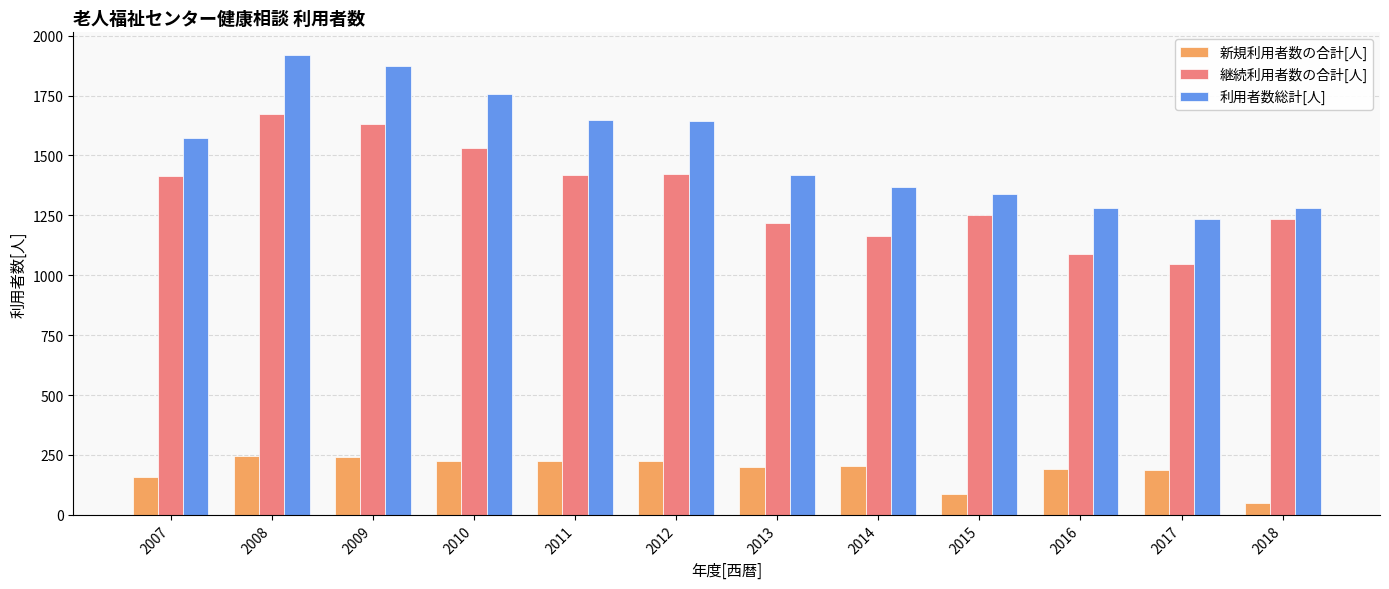

Rank the series by their maximum value, from highest to lowest.

利用者数総計[人], 継続利用者数の合計[人], 新規利用者数の合計[人]